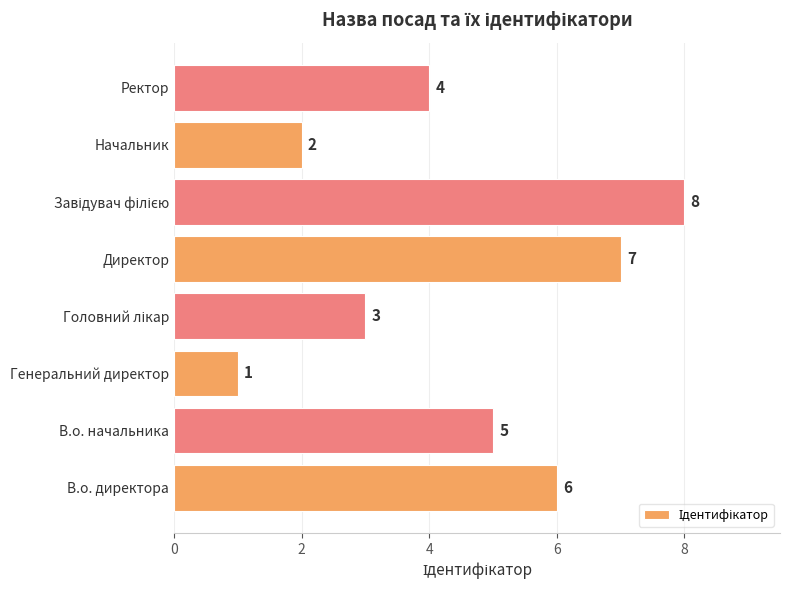

What is the change in value from Генеральний директор to Начальник?

+1